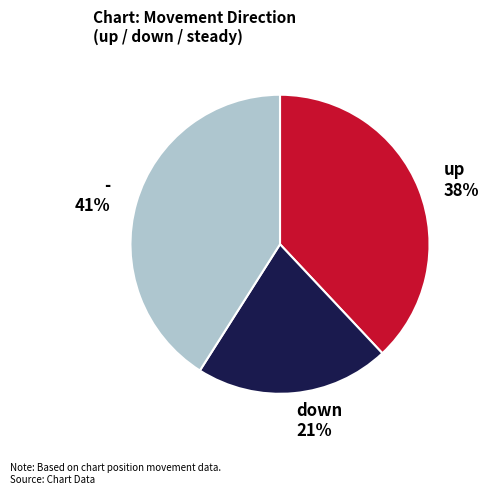

Which slice is the largest?

-